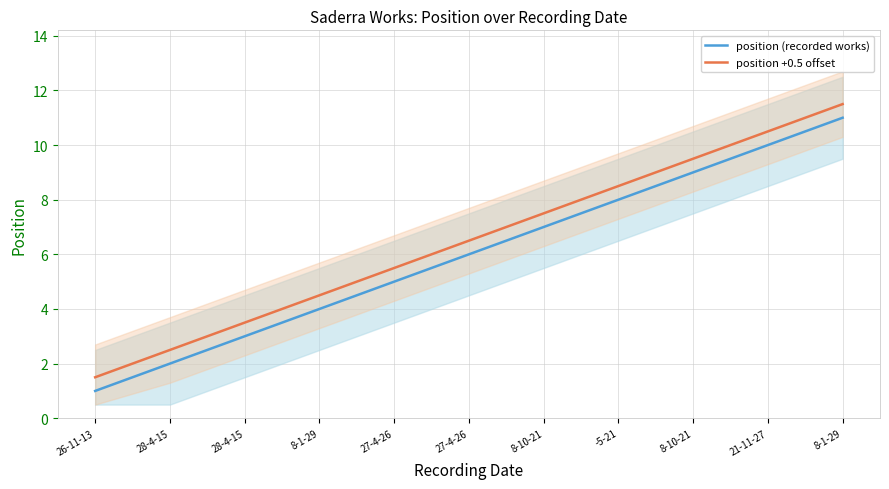

What is the label of the 2nd point from the left?

28-4-15